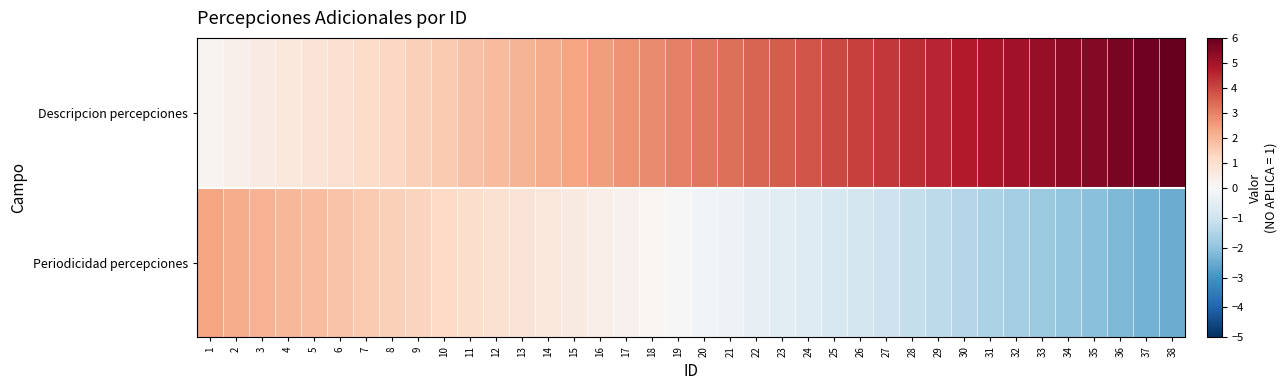

Which series has the largest range (max minus min)?

Descripcion percepciones